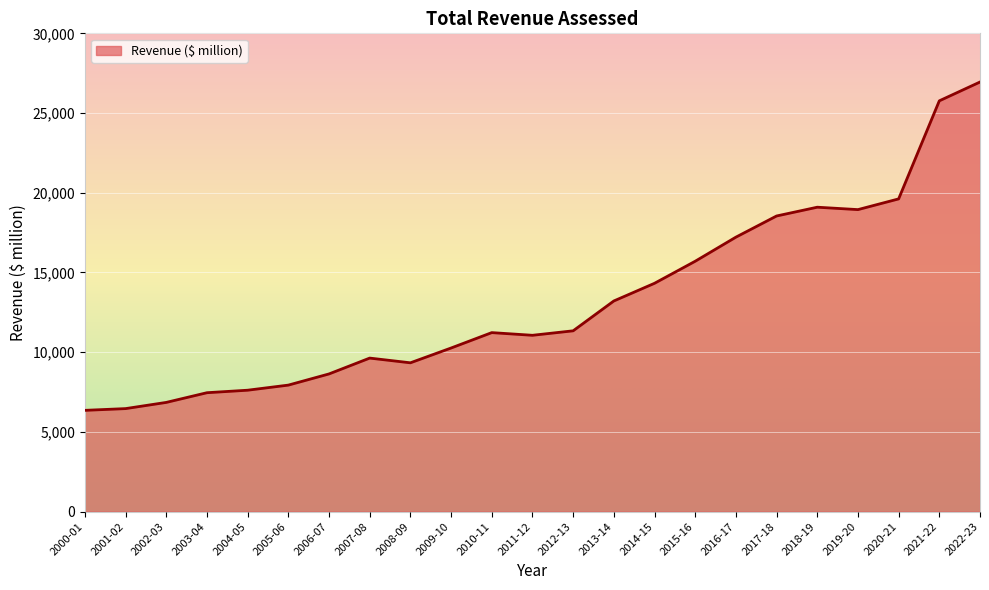

What is the maximum value shown in the chart?

26946